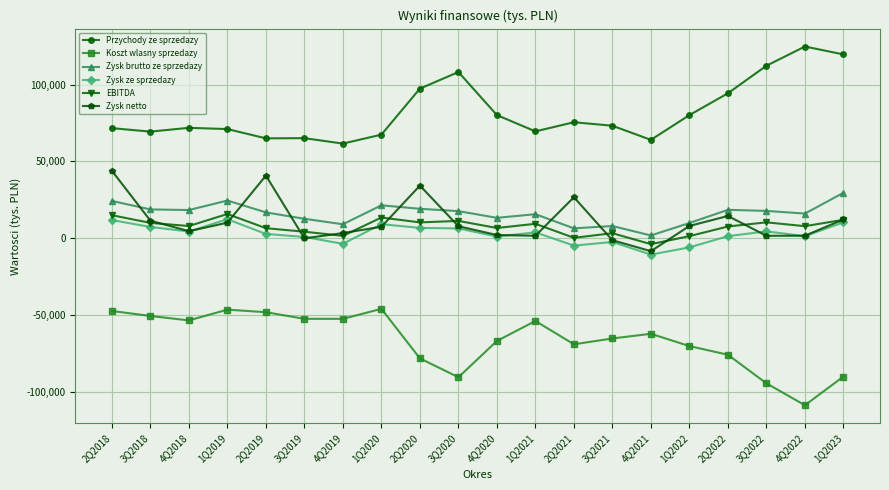

True or false: Koszt wlasny sprzedazy and EBITDA cross at least once.

False